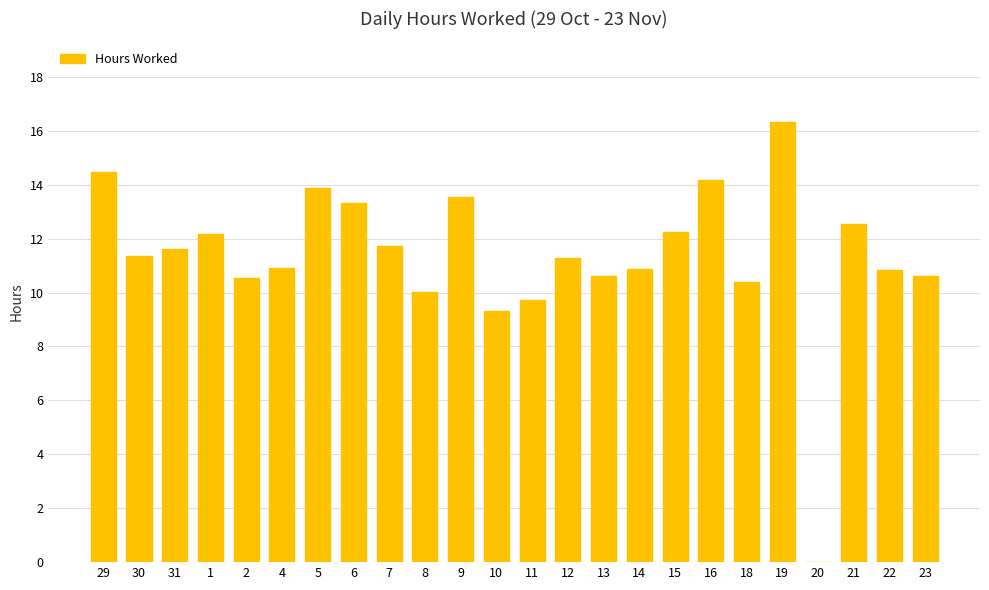

How many positive values are there?

23